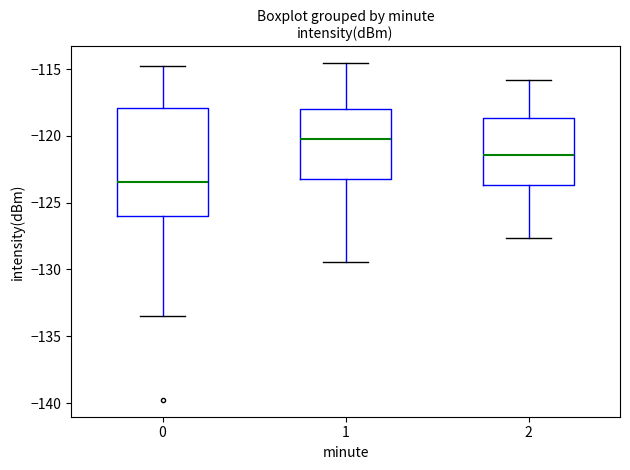

Which box is the tallest, from its lower edge to its upper edge?

0